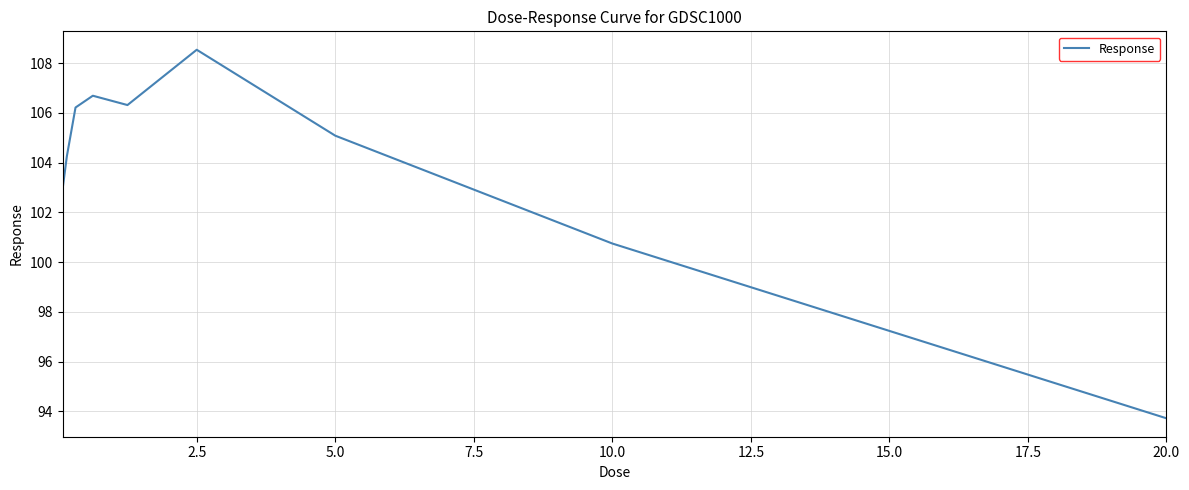

What is the difference between the maximum and minimum values?

14.8